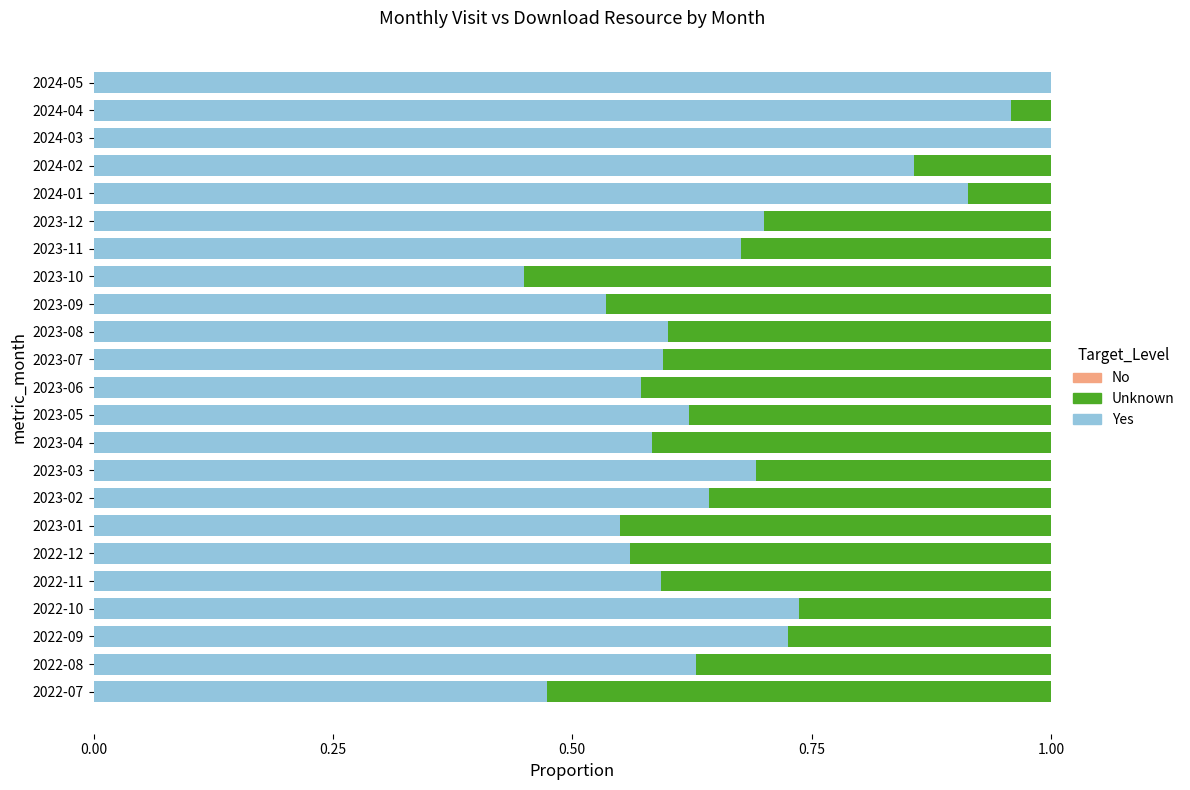

What is the sum of all Yes values?

15.7